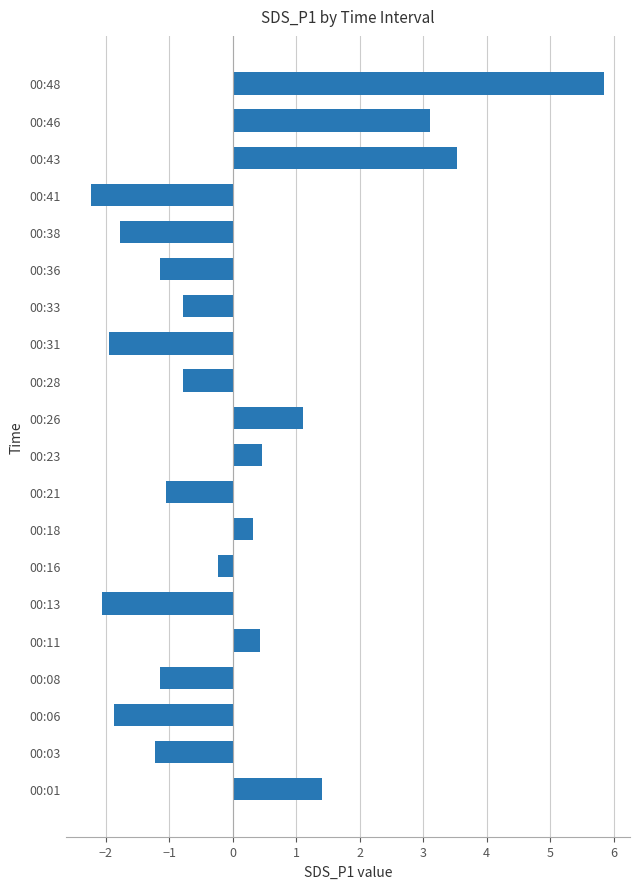

What is the change in value from 00:03 to 00:26?

+2.3